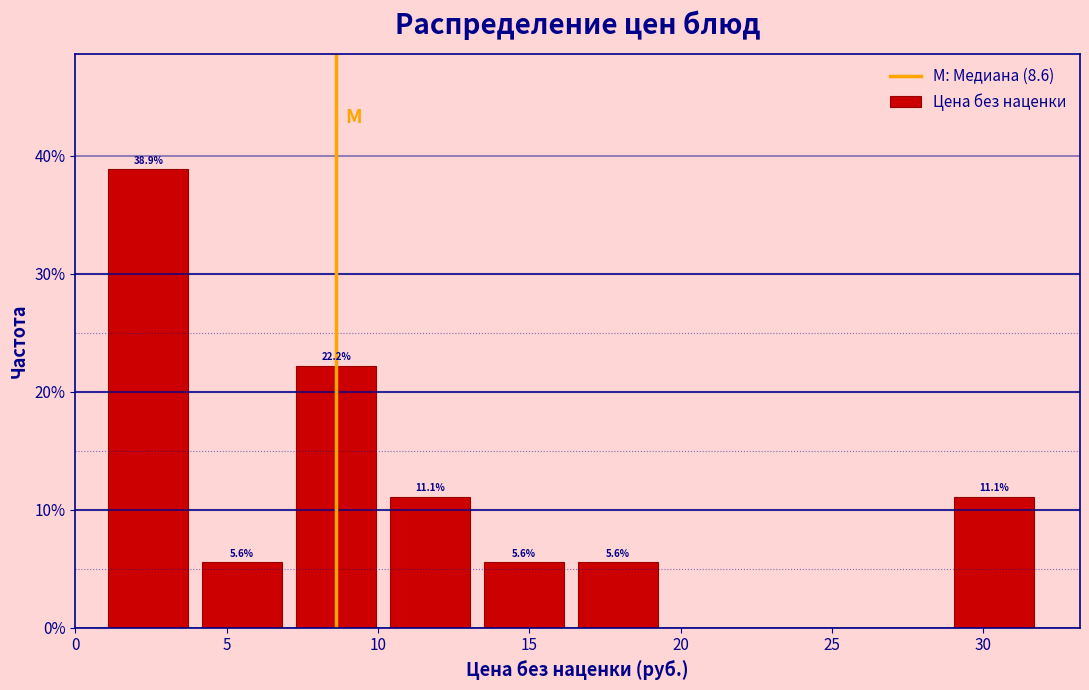

Over which range of the x-axis is the bar tallest?

1.0 to 4.0